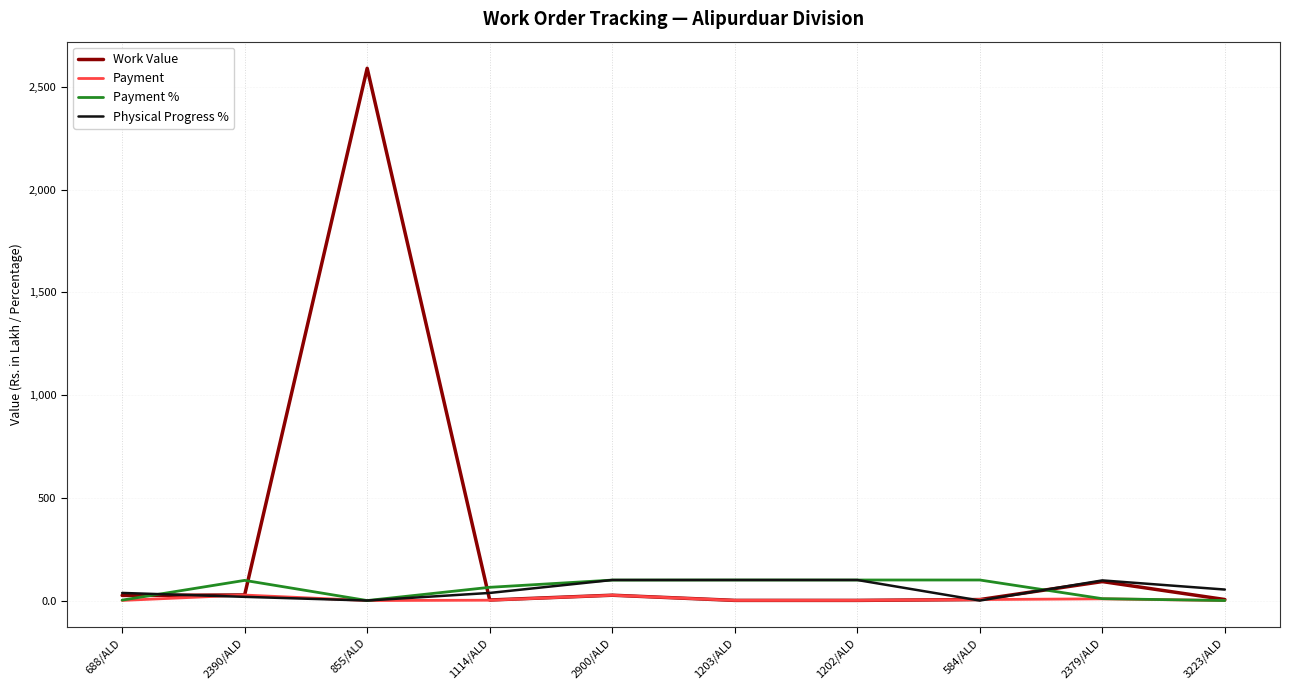

What is the total value across all series at 855/ALD?

2590.7